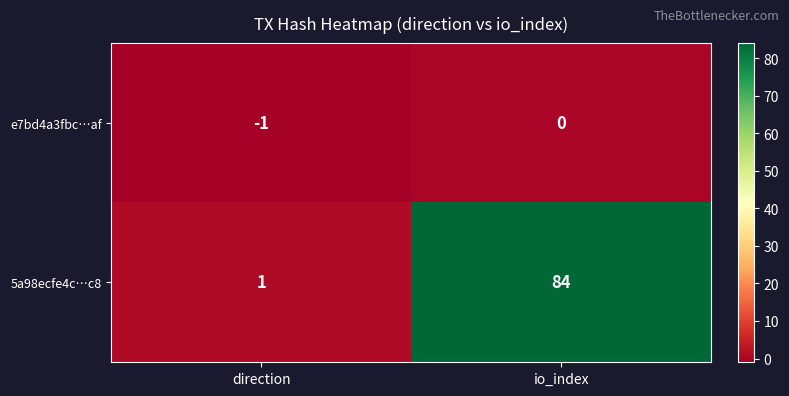

What is the total value across all series at io_index?

84